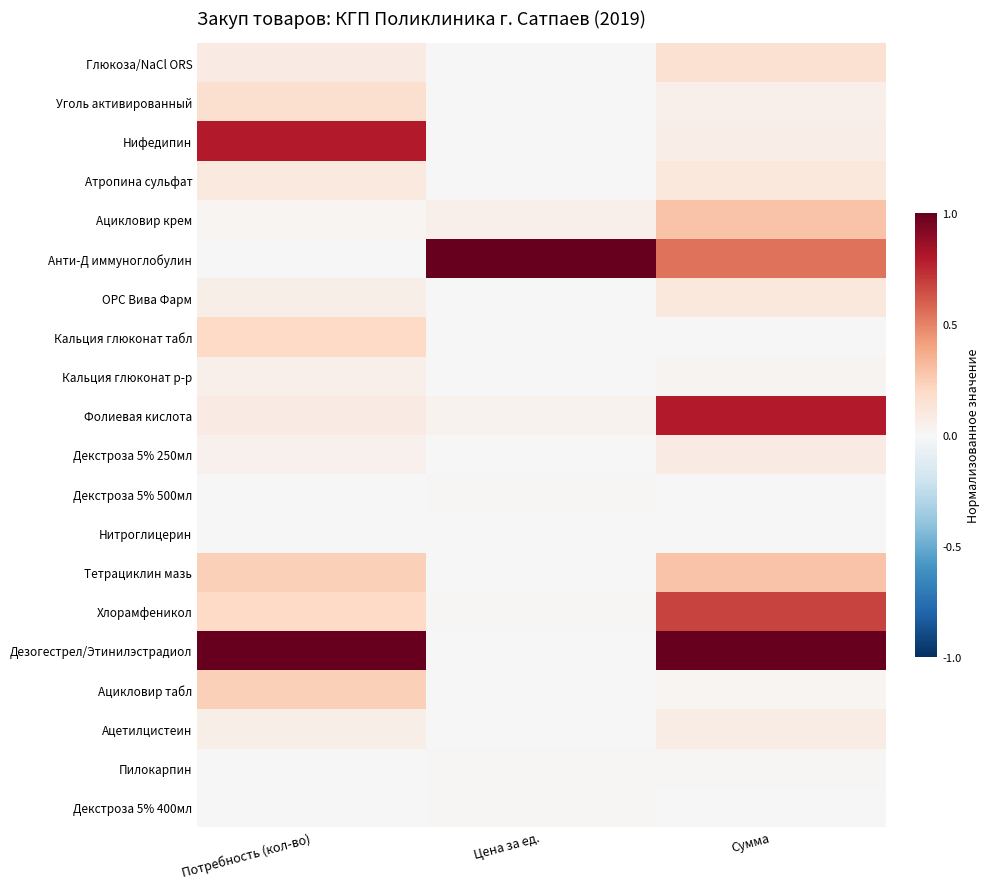

Between Сумма and Цена за ед., which is larger?

Сумма